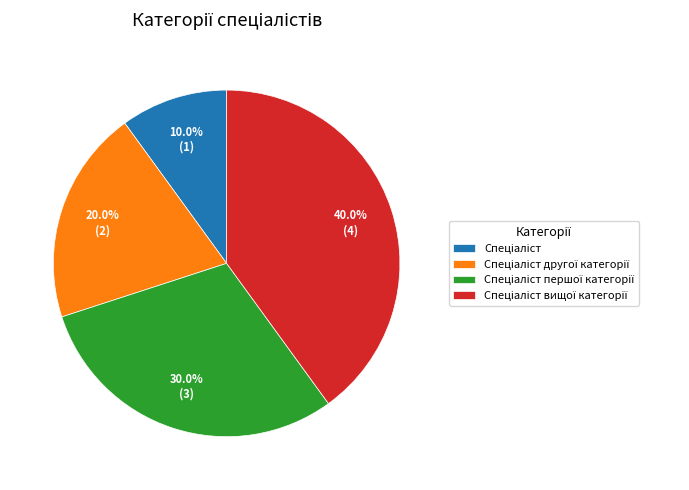

Does any single category account for the majority?

No